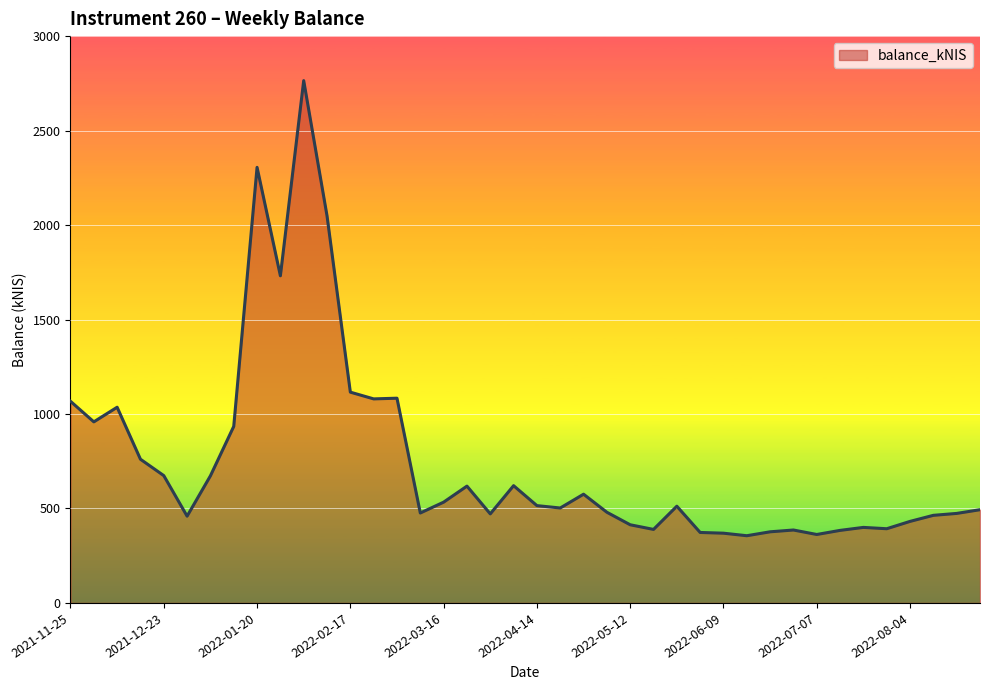

What is the maximum value shown in the chart?

2764.5